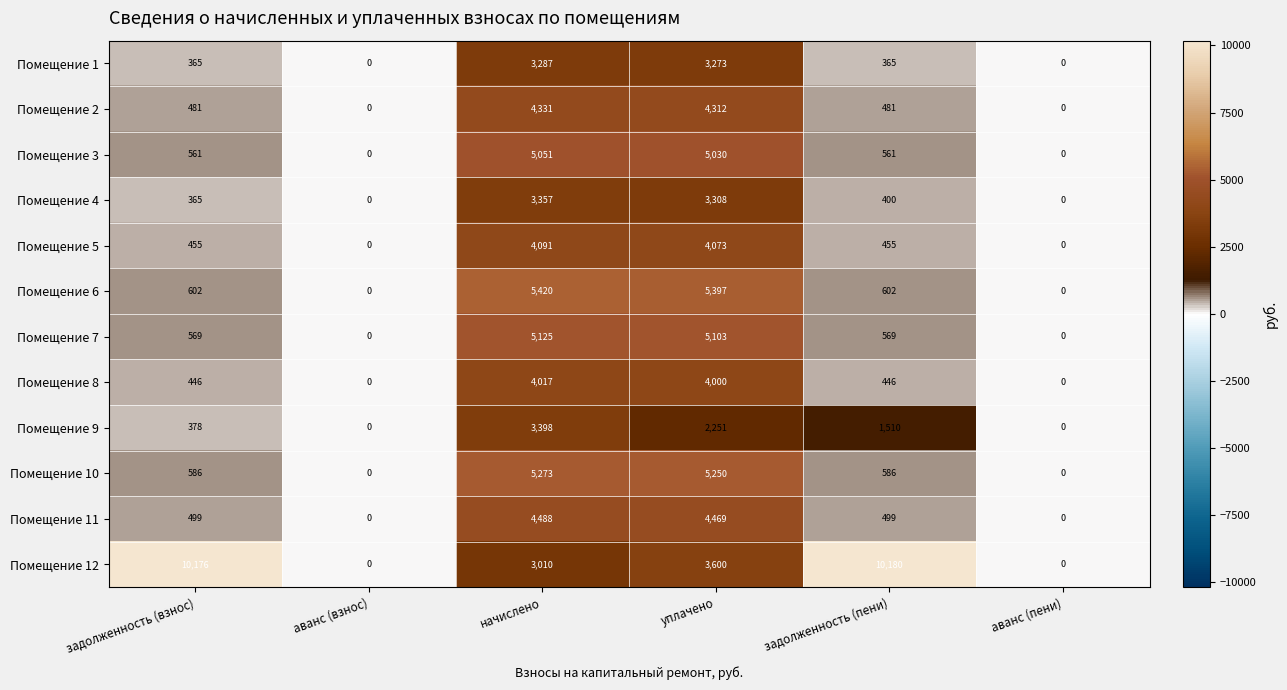

What is the total value across all series at уплачено?

50066